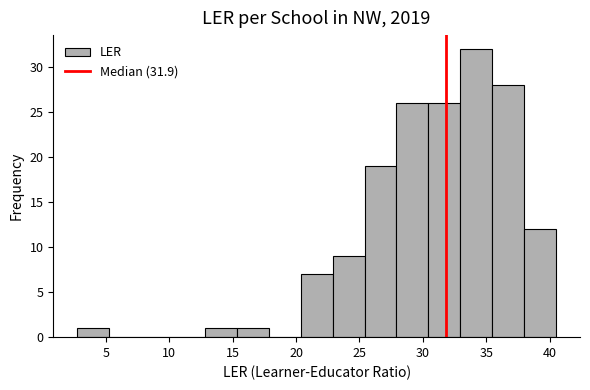

Which range on the x-axis has the tallest bar?

33.0 to 35.5